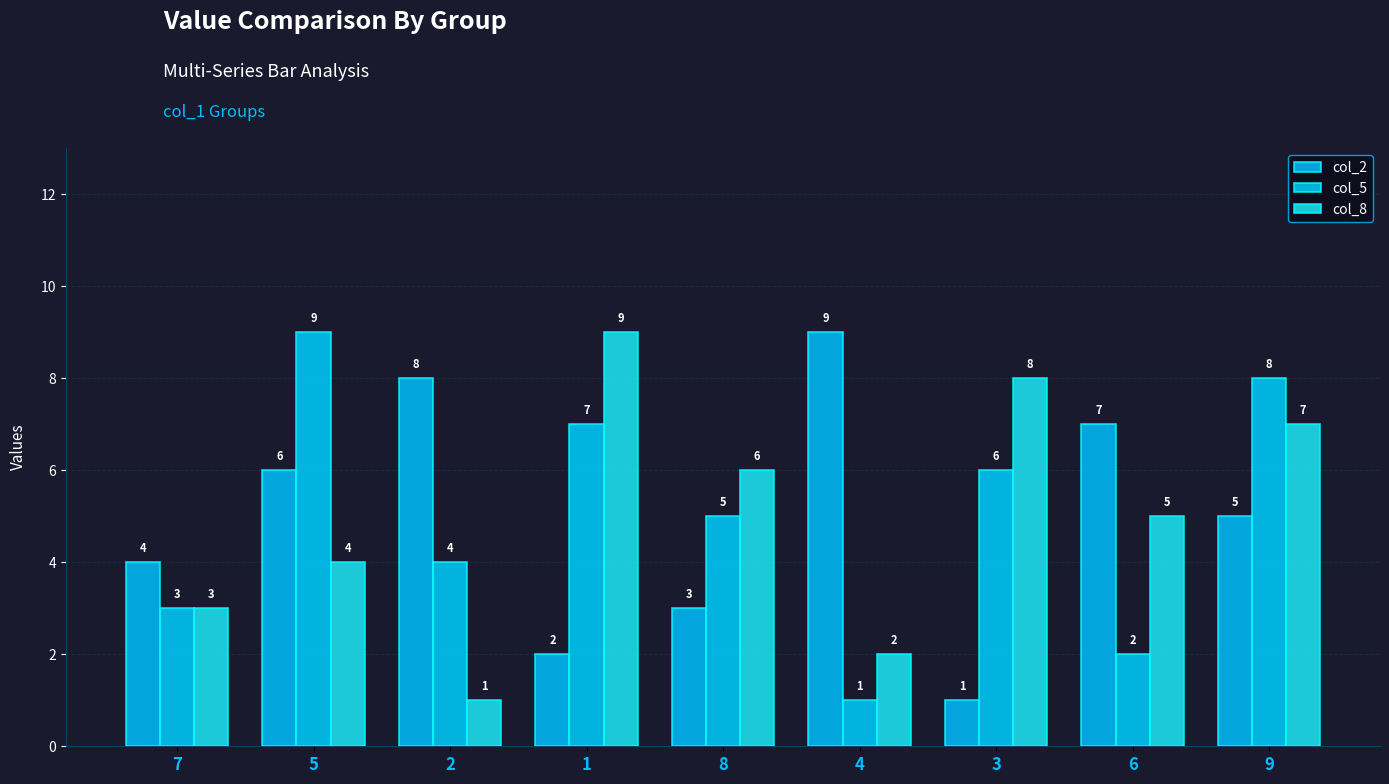

At how many categories does at least one series exceed 5?

8